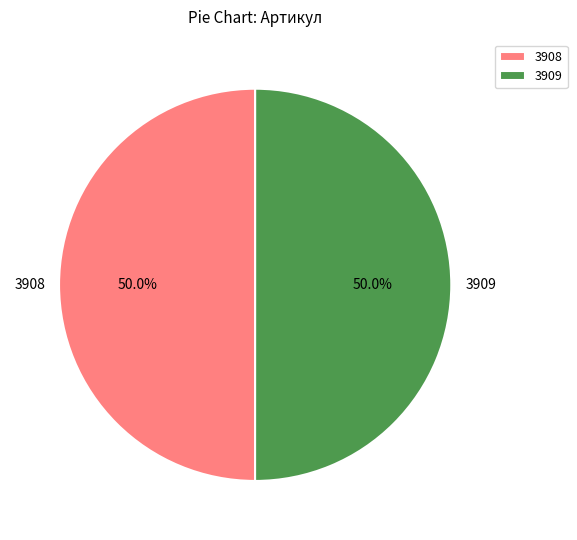

What is the ratio of the value at 3908 to the value at 3909?

1.0